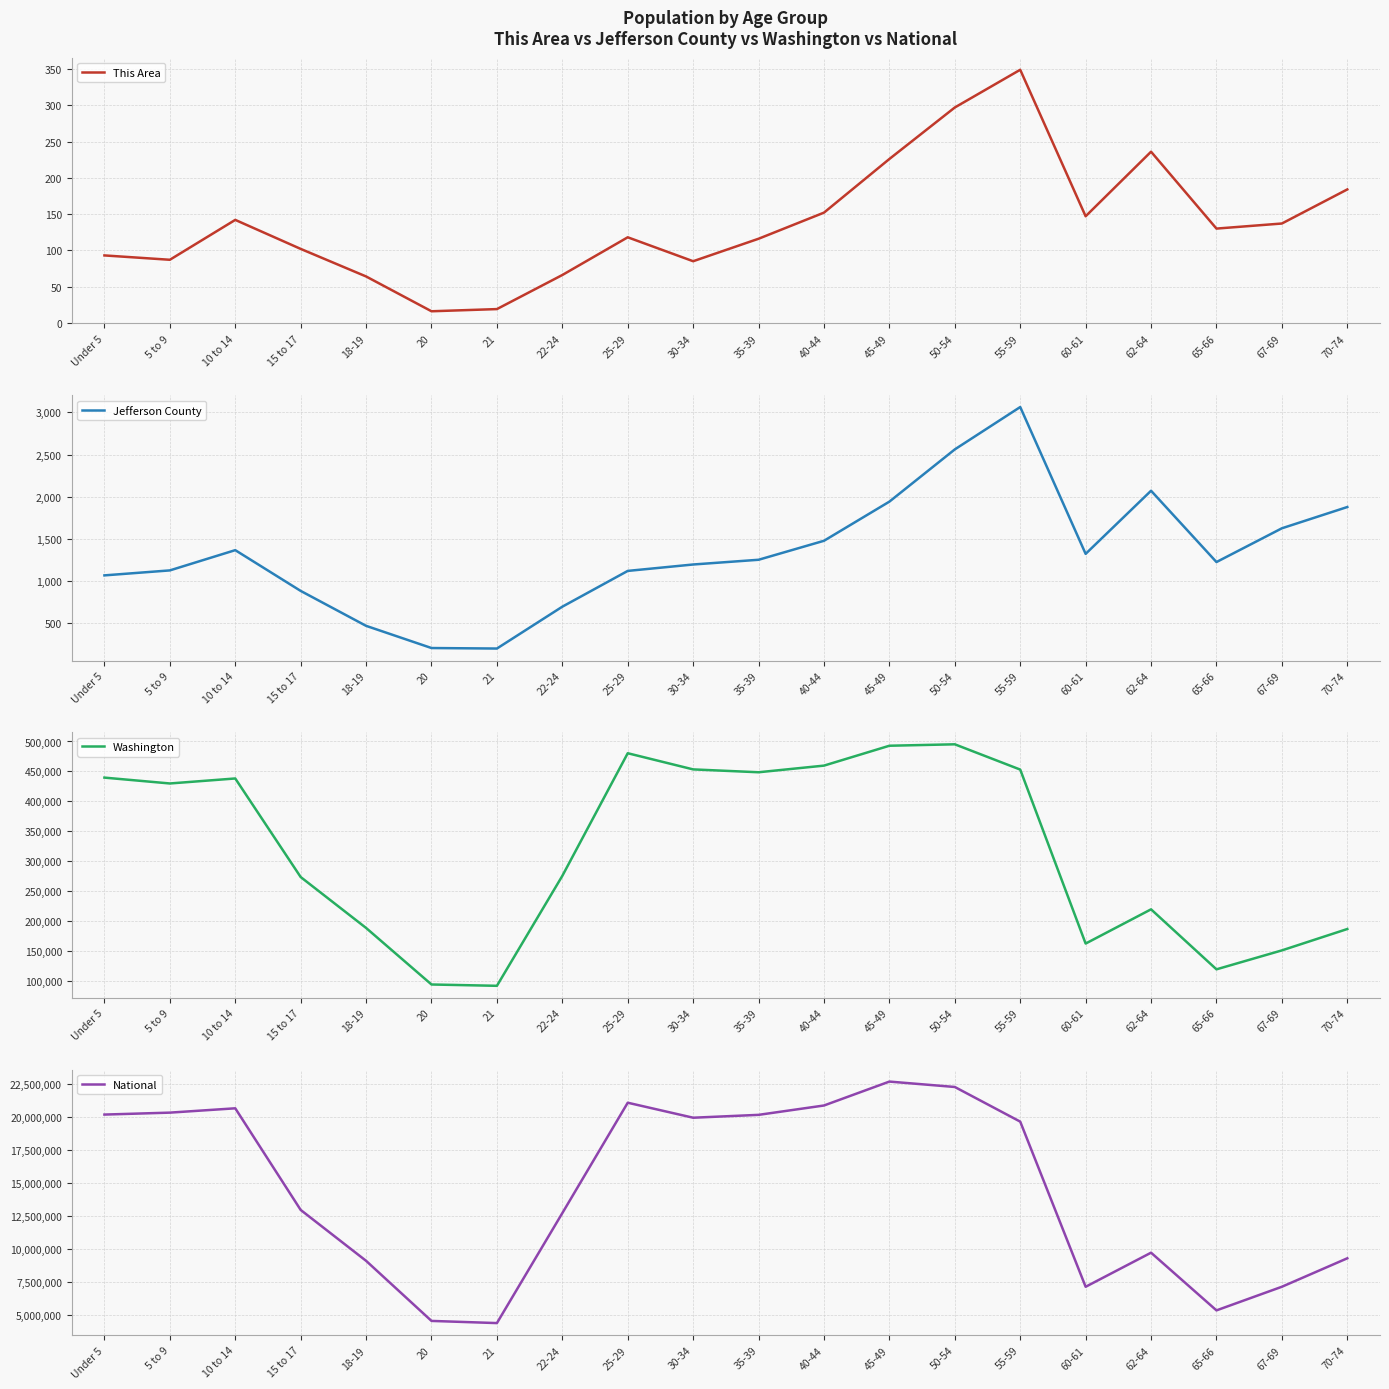

At which label is Washington closest to 293589?

22-24